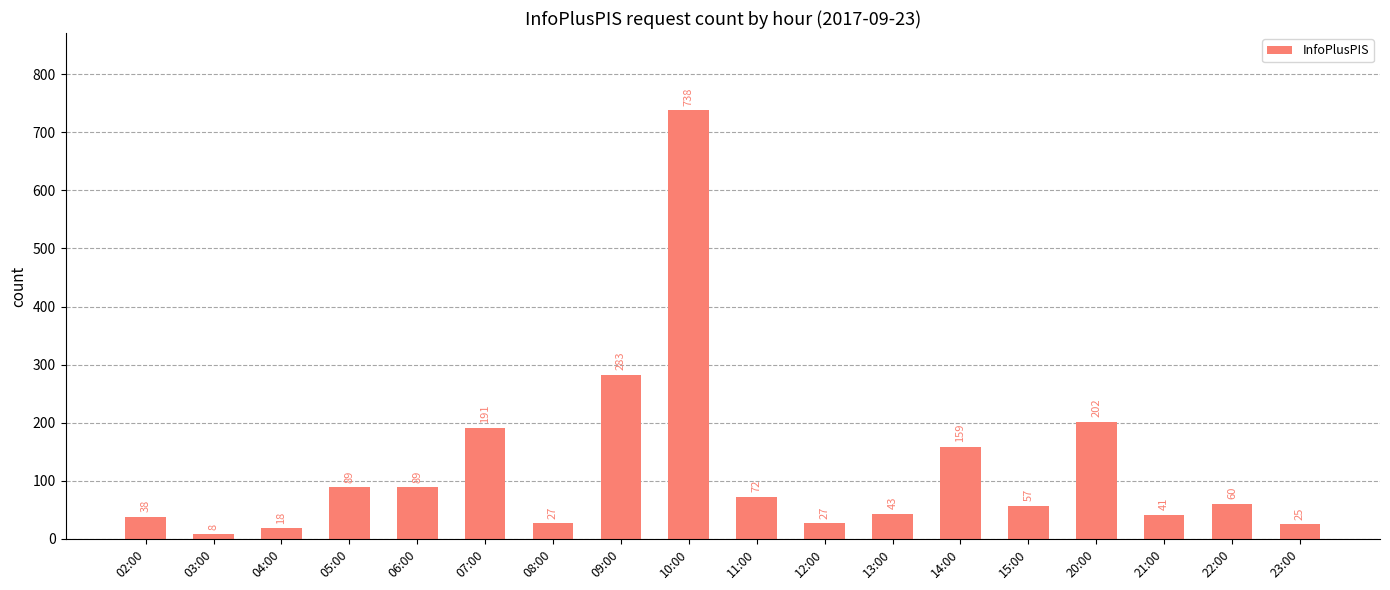

Between 12:00 and 13:00, which is larger?

13:00